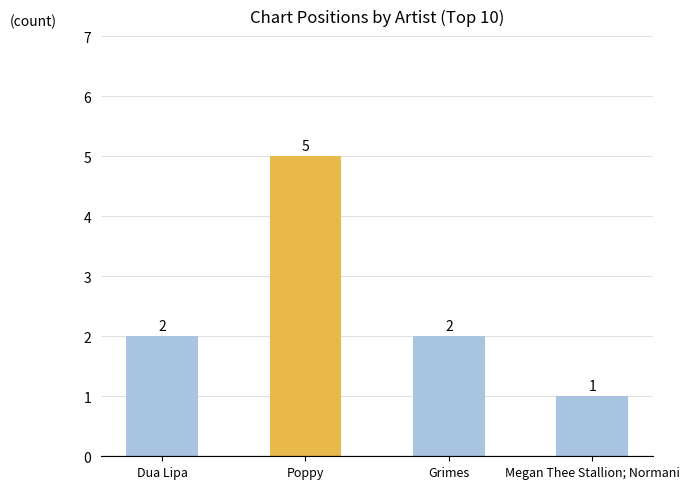

Count the values in the range 2 to 5.

3